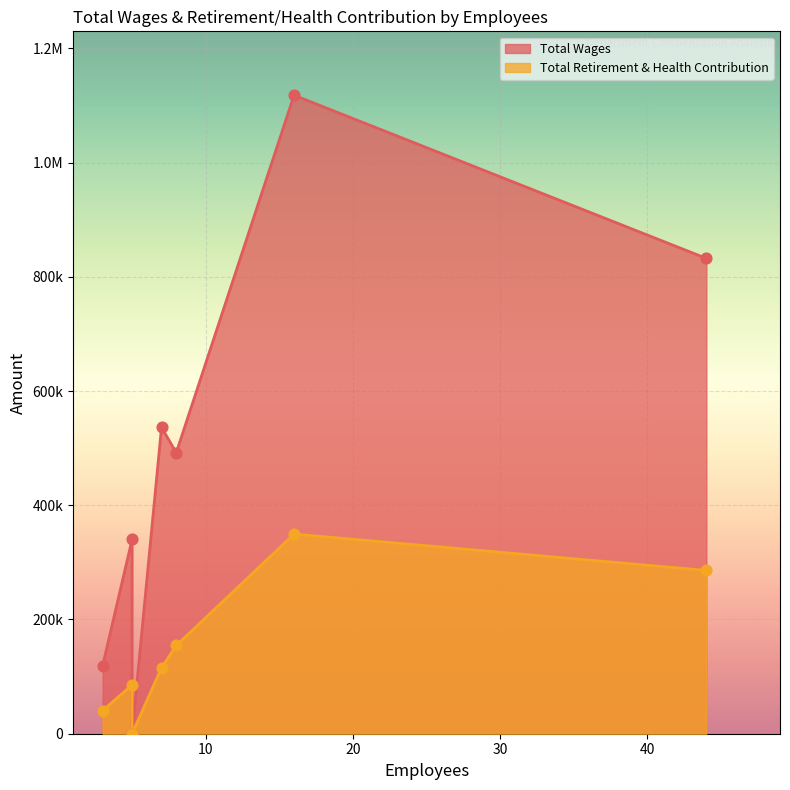

Is the value of Total Retirement & Health Contribution at 16 greater than the value of Total Wages at 5?

Yes